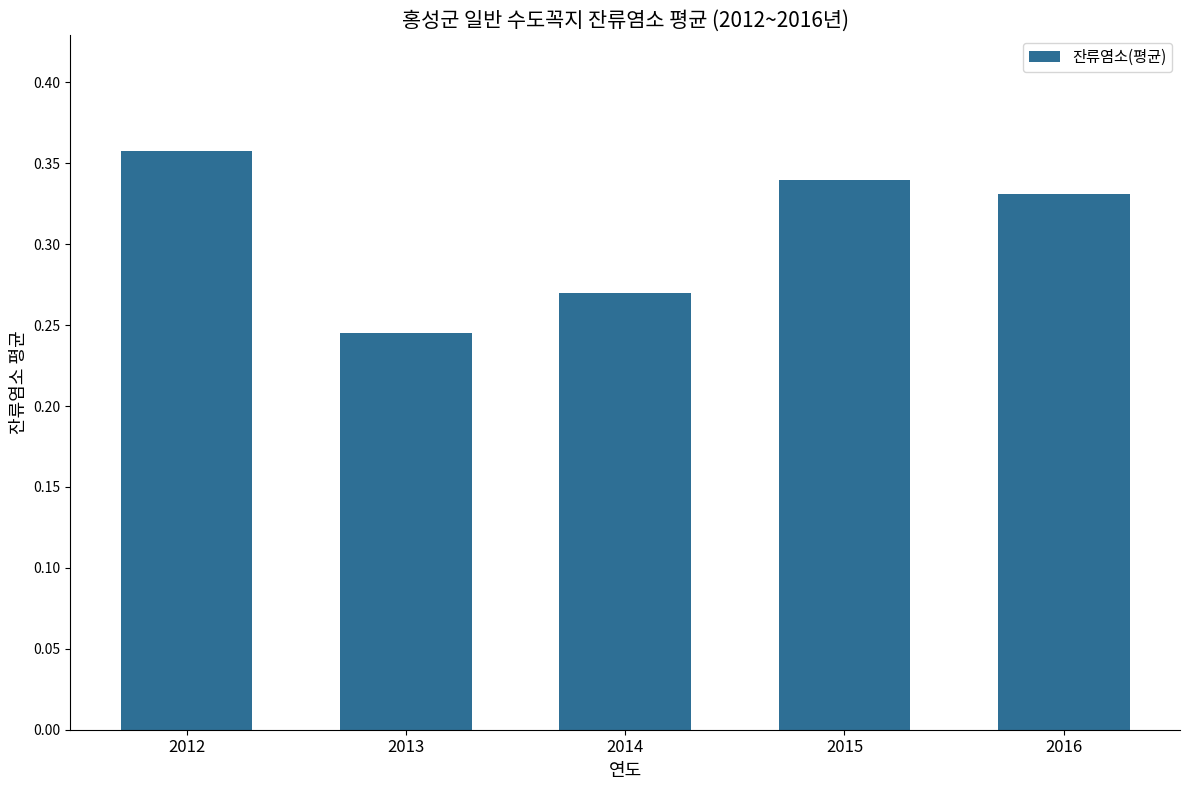

What is the difference between the values at 2014 and 2015?

0.1